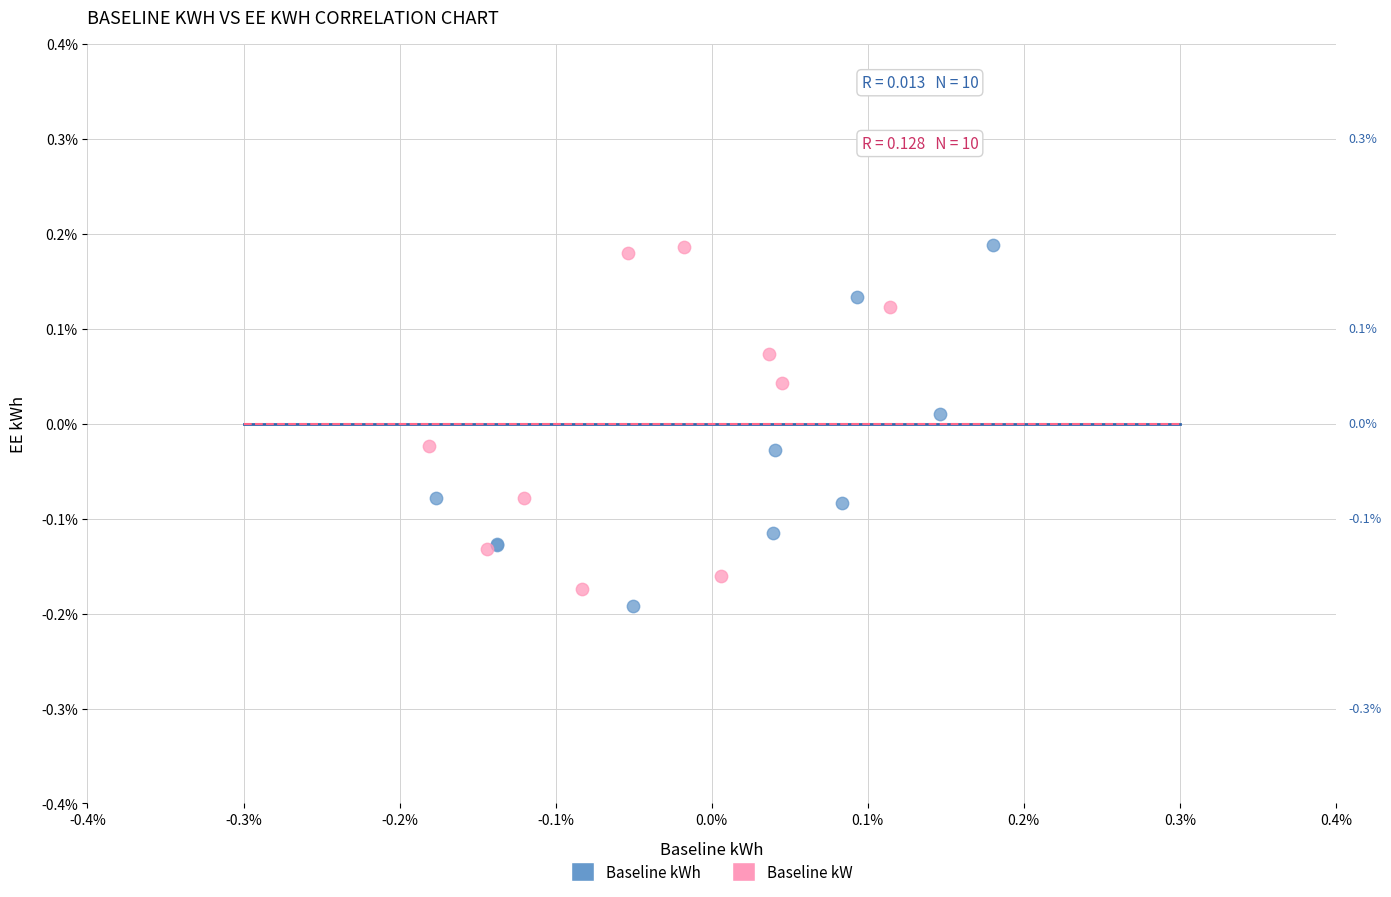

What are all the series names shown in the legend?

Baseline kWh, Baseline kW